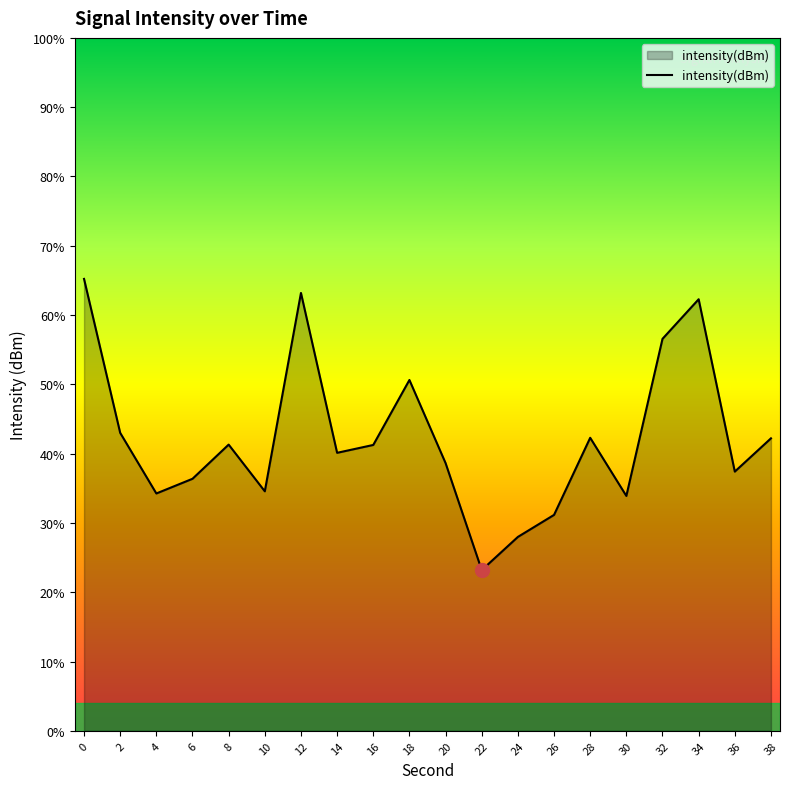

The value at 12 is -159.4. True or false?

False